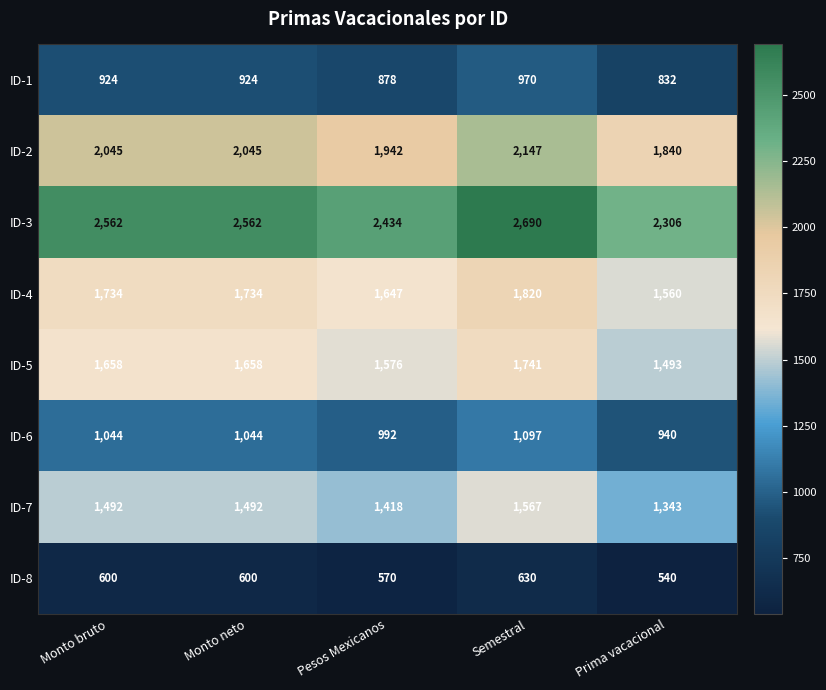

Which series has the largest total across all categories?

ID-3